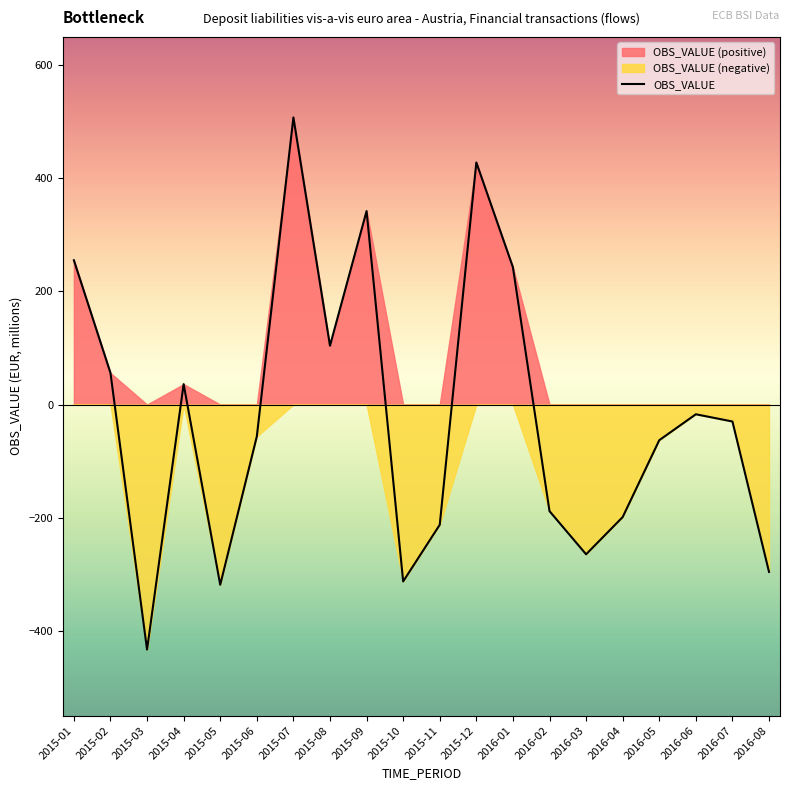

What is the label of the 4th point from the right?

2016-05